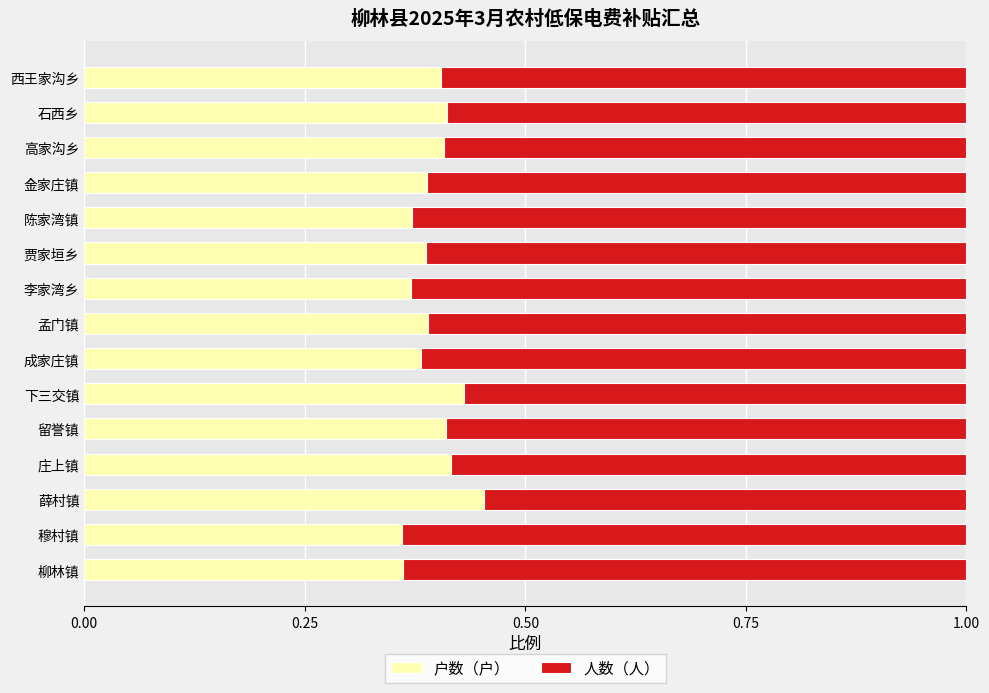

What is the sum of all 户数（户） values?

5.9